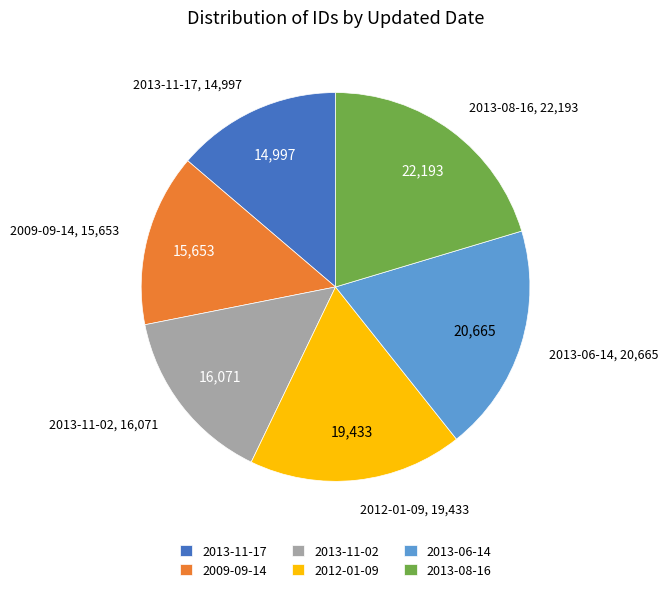

Approximately how many times larger is the value at 2013-11-02 compared to 2013-06-14?

0.8